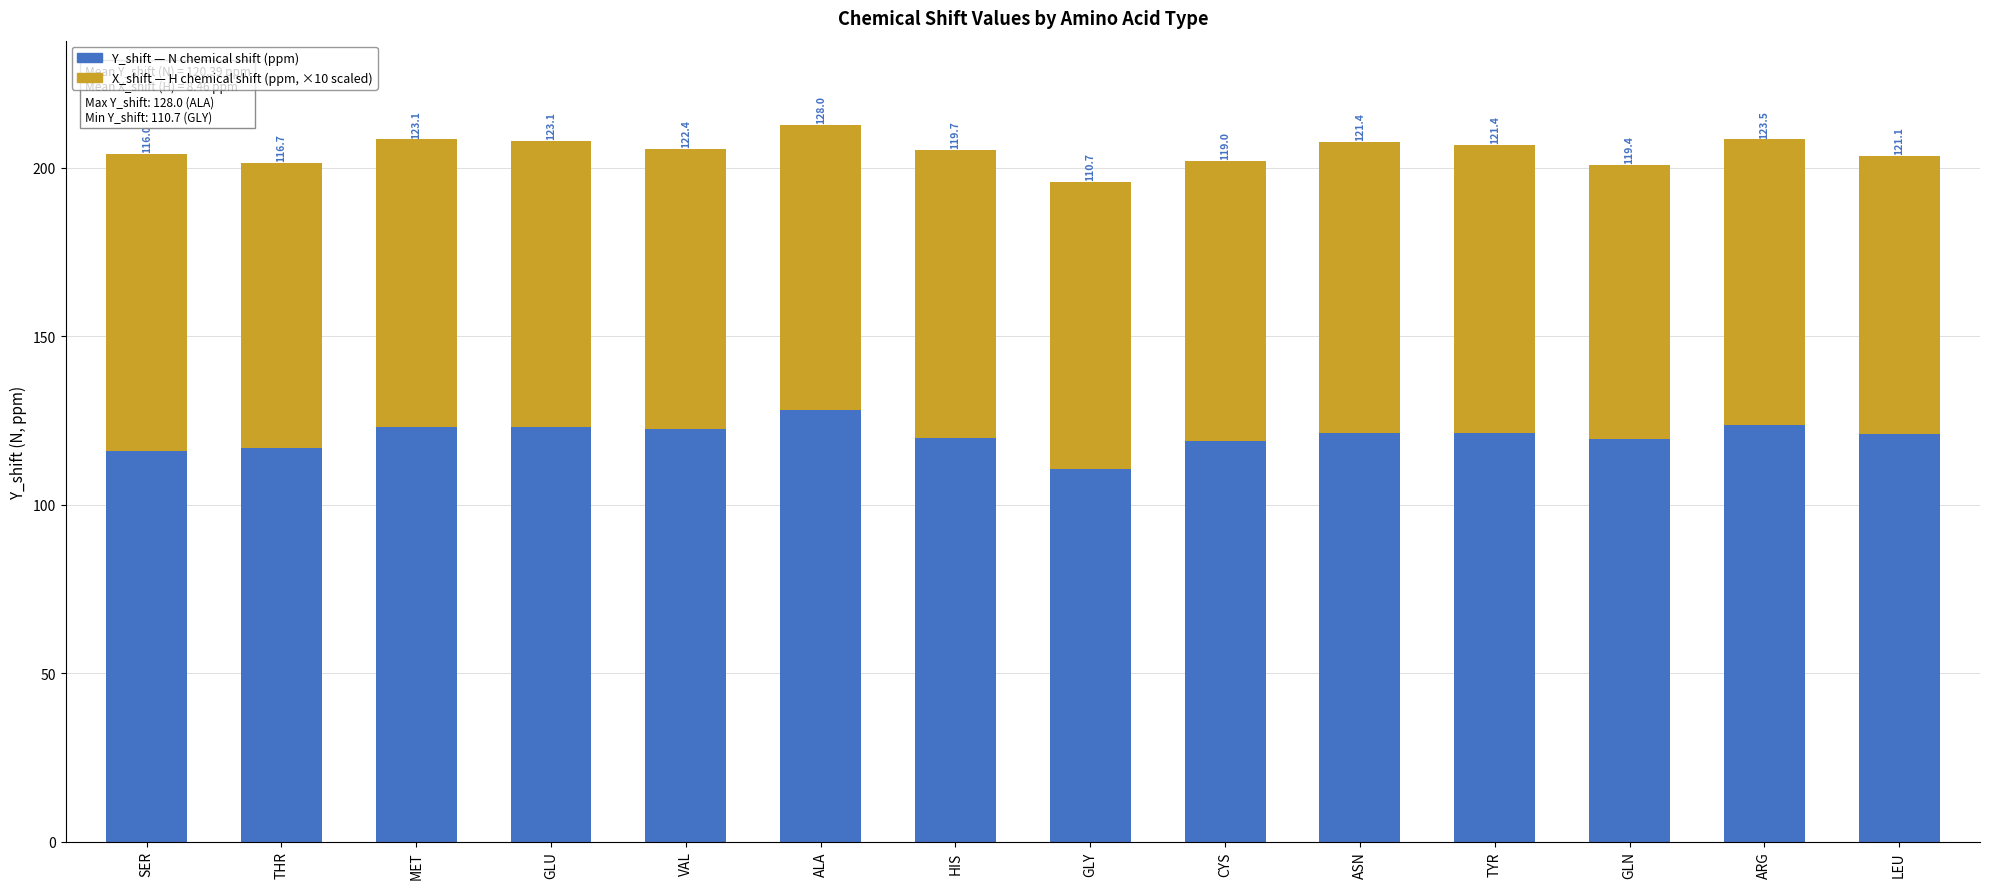

How many series are shown in this chart?

2